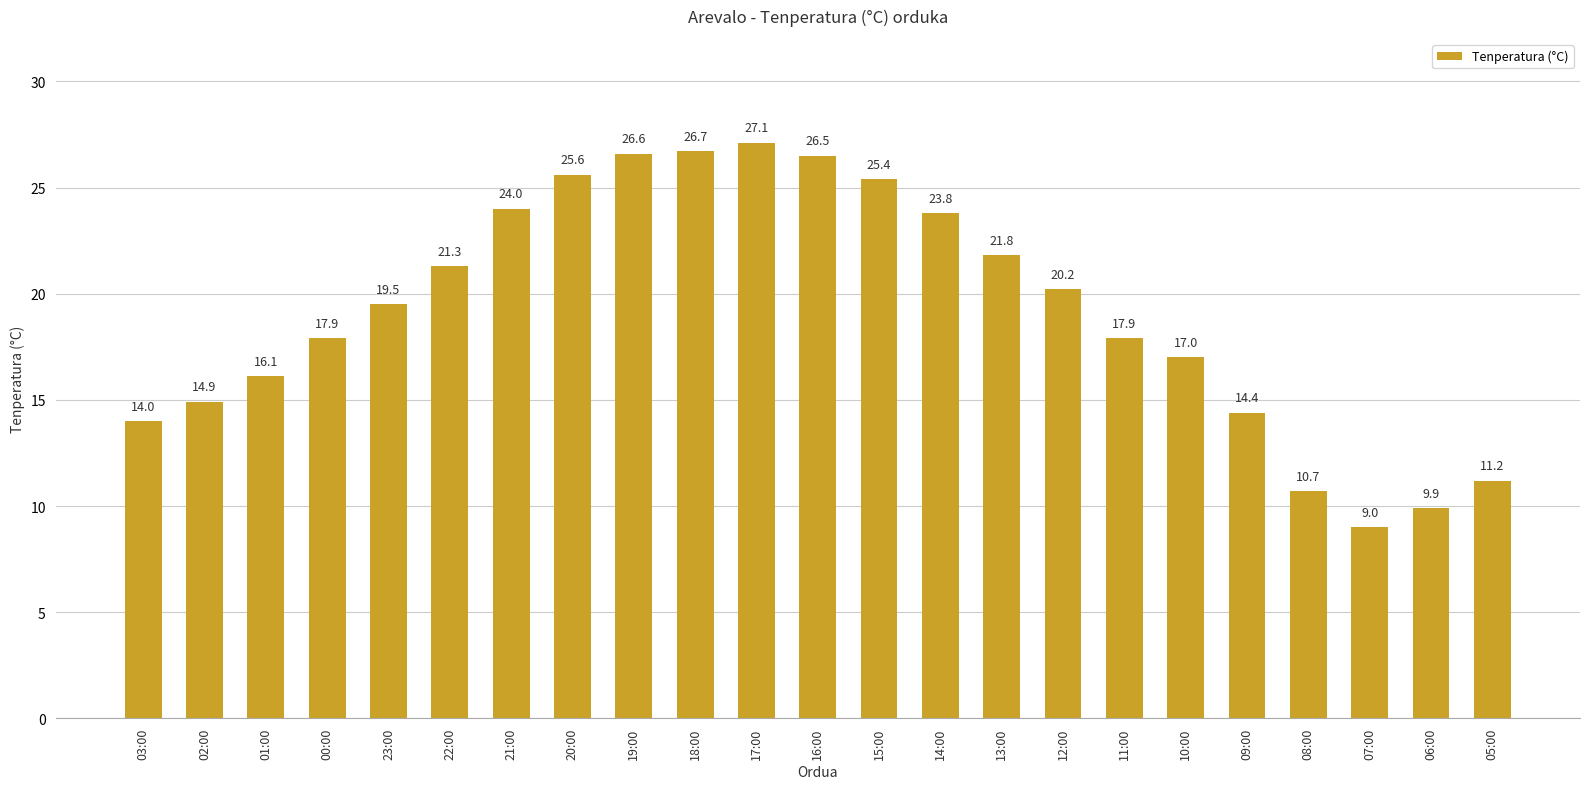

How many data points are less than 19?

11